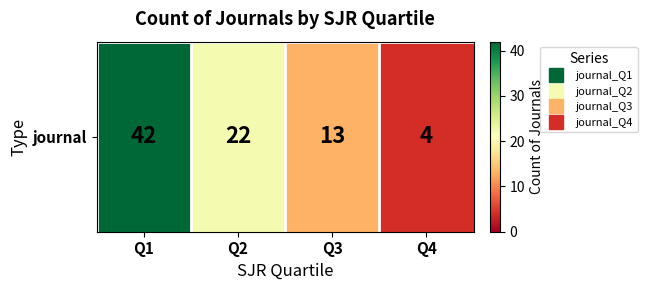

Read the value at Q1, to the nearest 5.

40